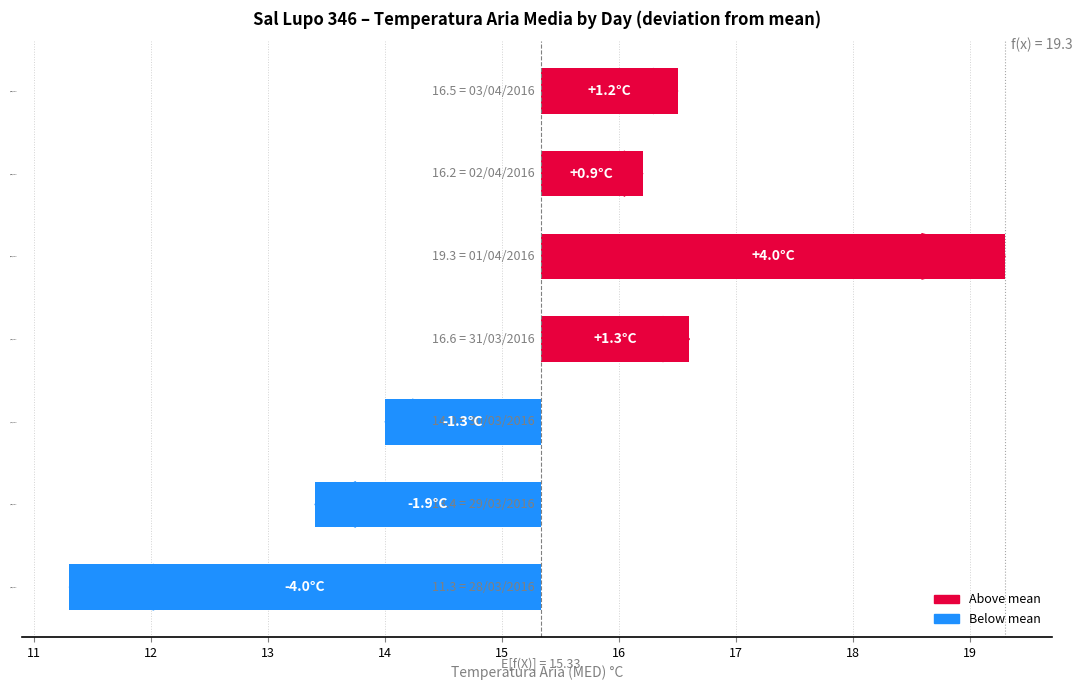

What is the value of the 5th bar from the left?

4.0